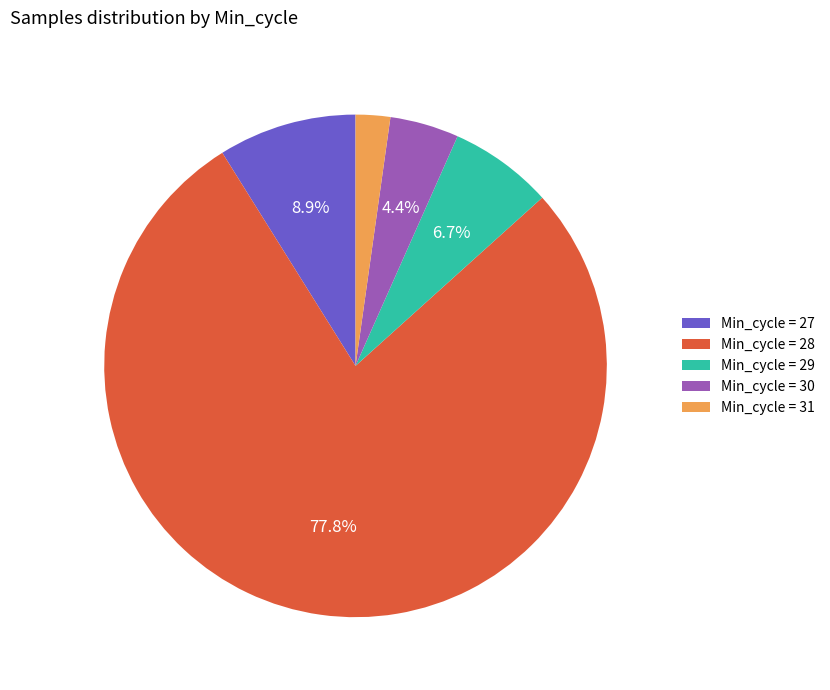

Does Min_cycle = 28 represent more than half of the total?

Yes